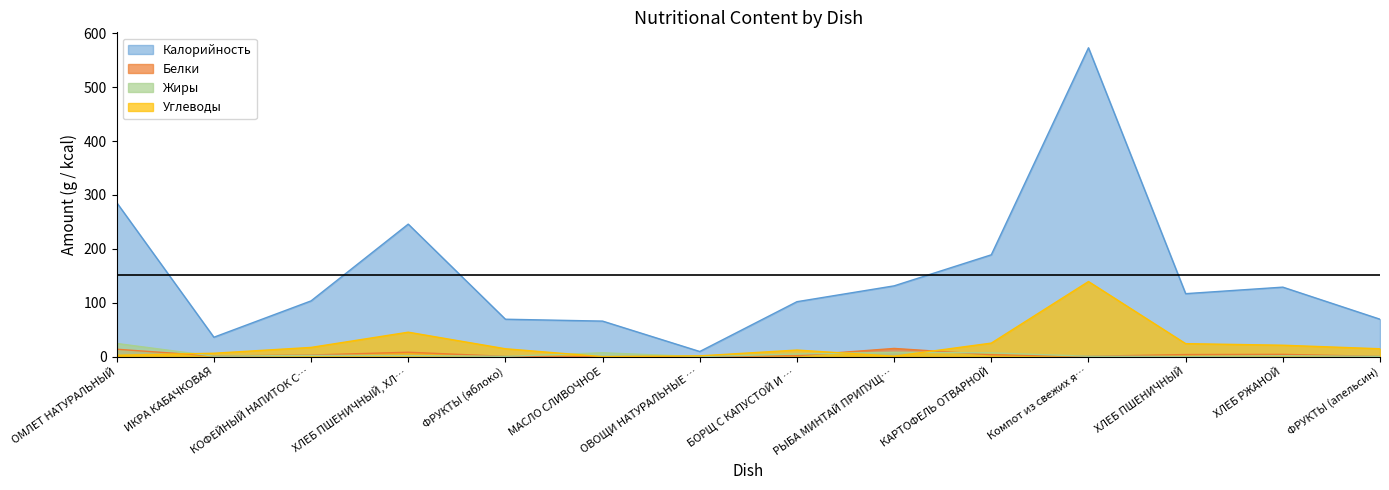

Which category has the highest value in the Углеводы series?

Компот из свежих я…